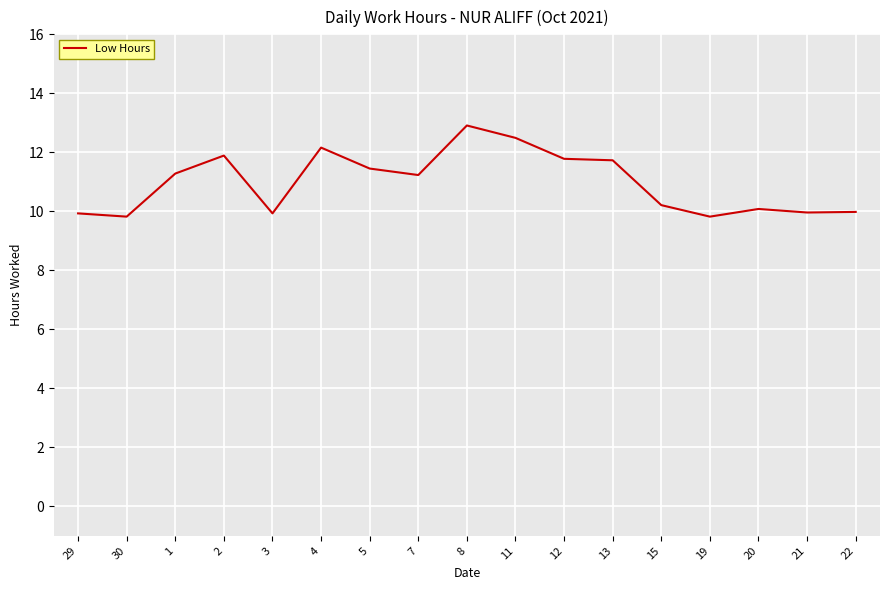

Which label corresponds to the largest value in the chart?

8